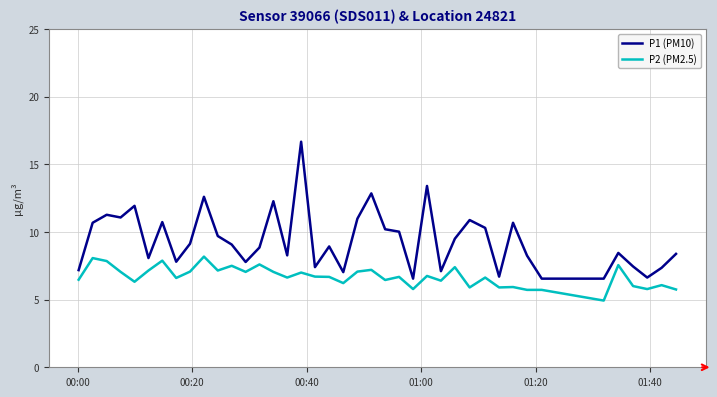

What is the greatest value displayed?

16.7